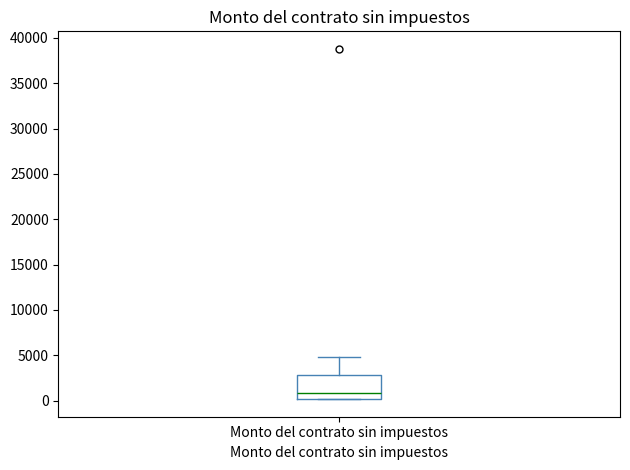

Transcribe this box plot: give where the median line is, the range the box spans, and where the two whiskers end, as read against the y-axis. The values are not printed on the chart, so give them approximately, as read against the axis.

median 1000, box 0 to 3000, whiskers 0 to 5000